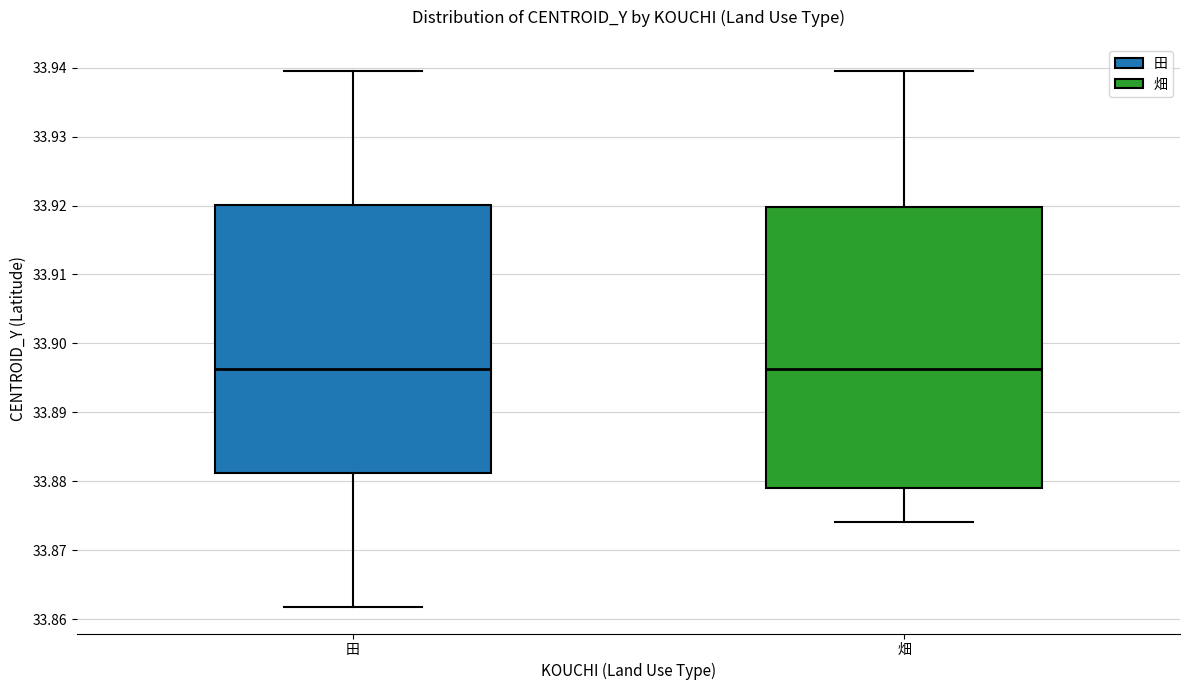

Where is the lower edge of the box for 田 on the y-axis? The values are not printed on the chart, so give them approximately, as read against the axis.

33.881